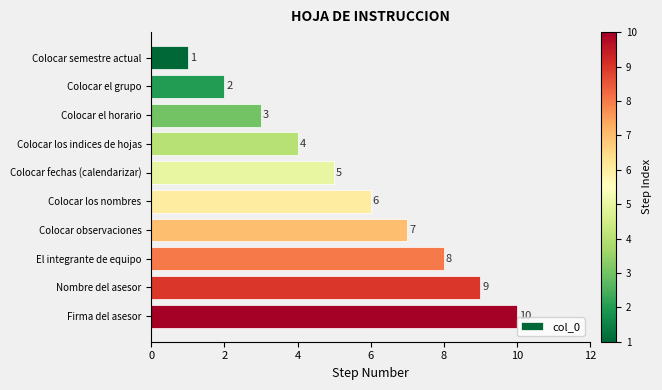

What is the smallest value displayed?

1